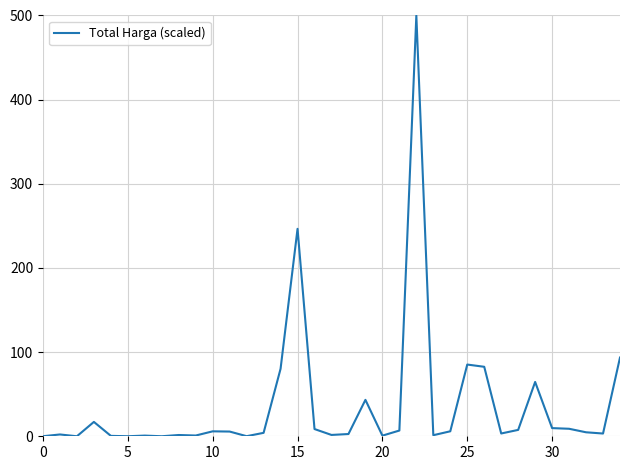

Is this an area chart (filled region under the line)?

No